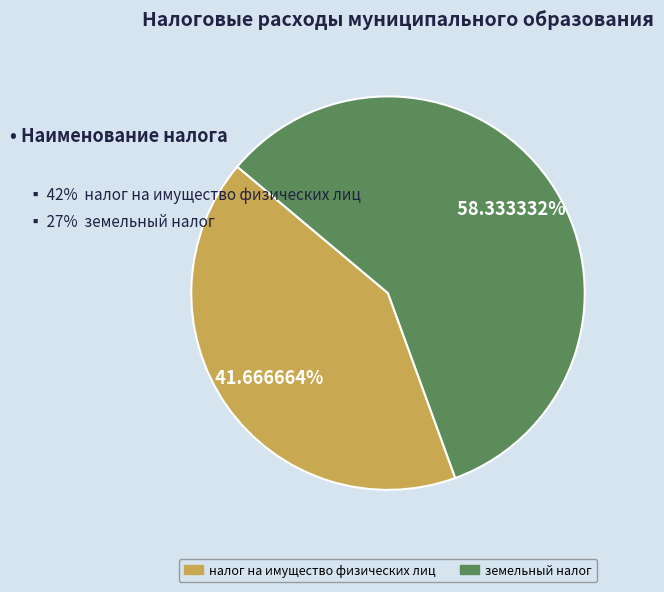

How much of the chart is everything except земельный налог?

41.7%